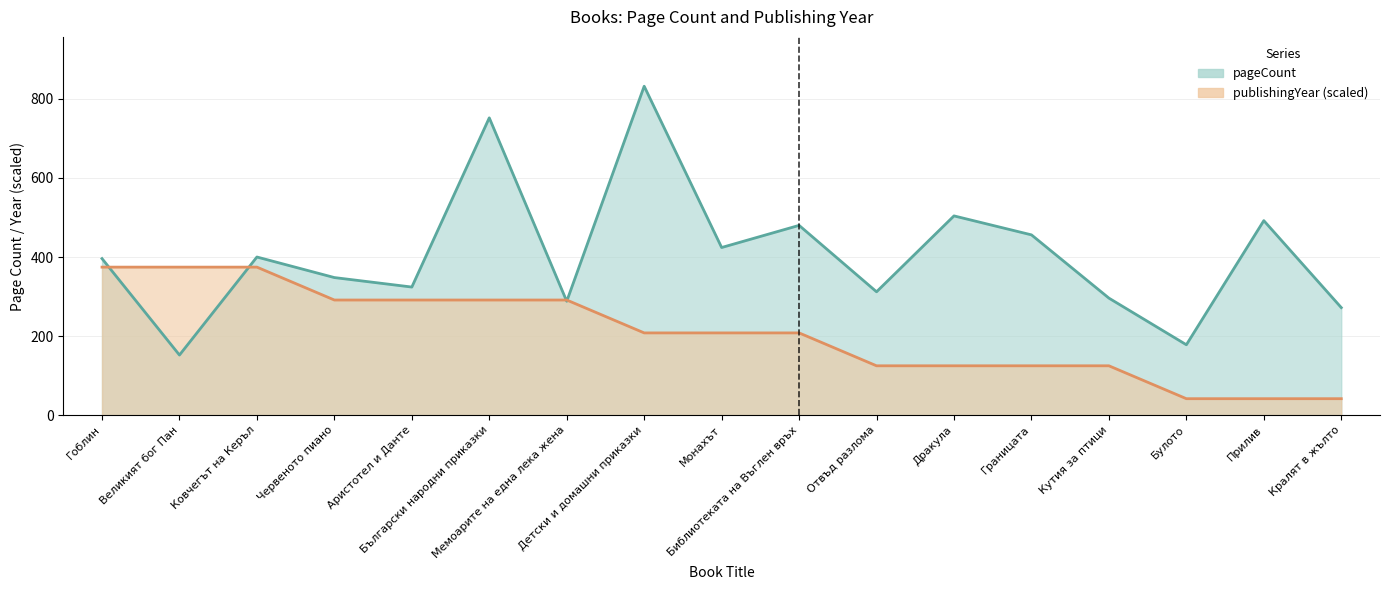

What are all the series names shown in the legend?

pageCount, publishingYear